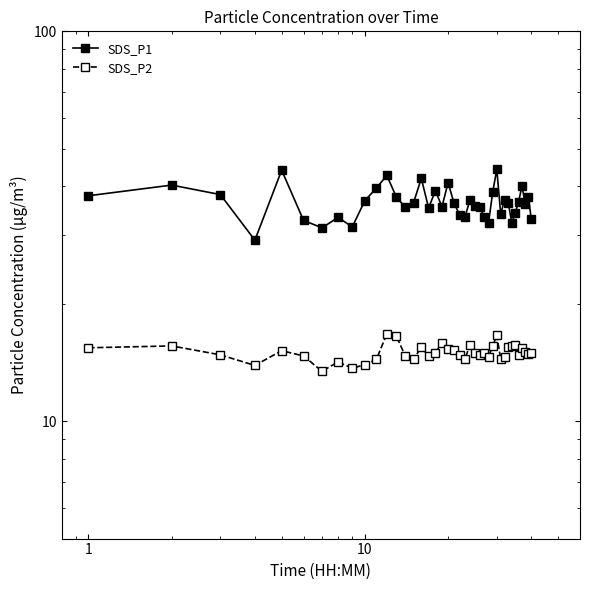

True or false: SDS_P2 and SDS_P1 cross at least once.

False